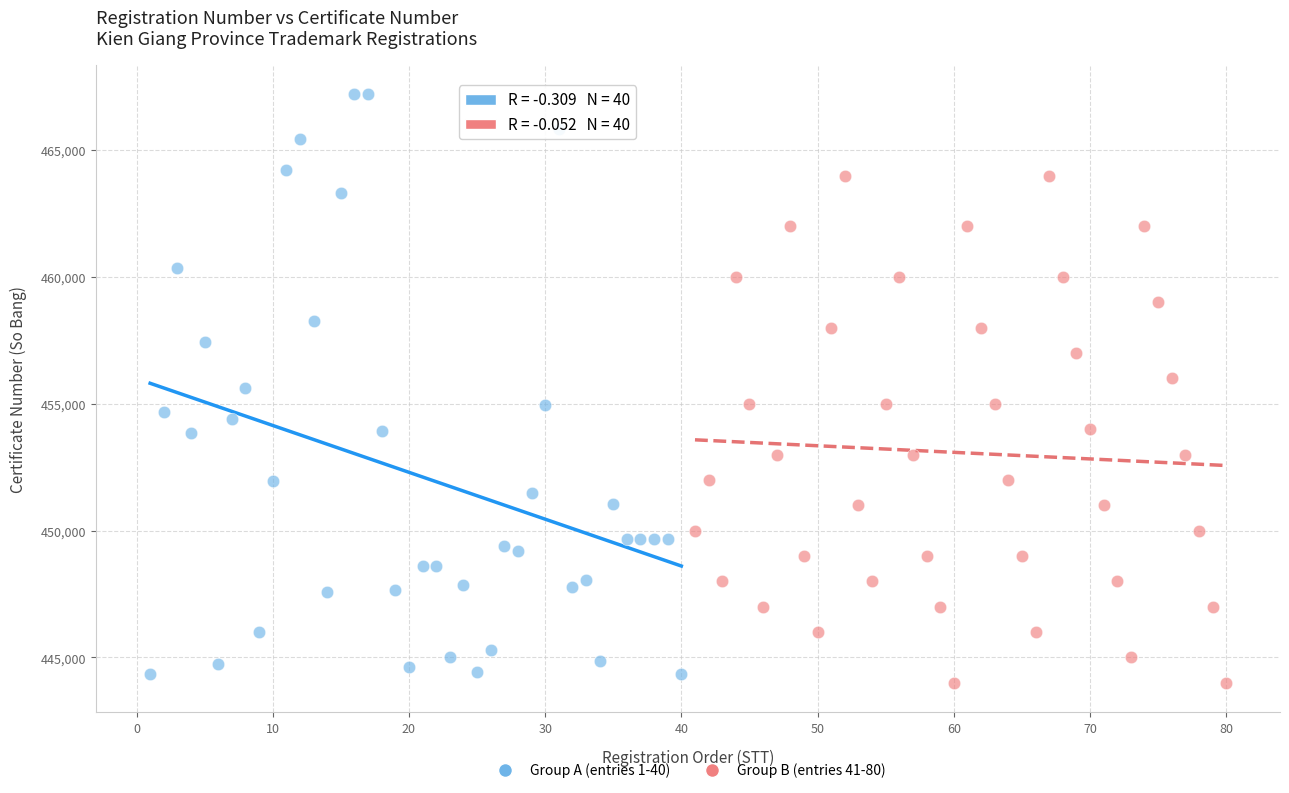

Which series has the widest spread of Y values?

Group A (entries 1-40)